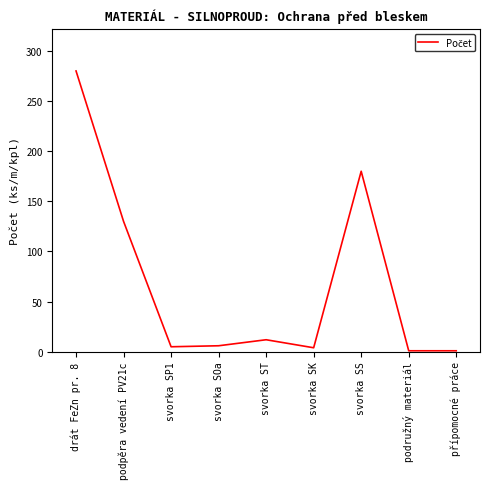

At which label is the value closest to 140?

podpěra vedení PV21c